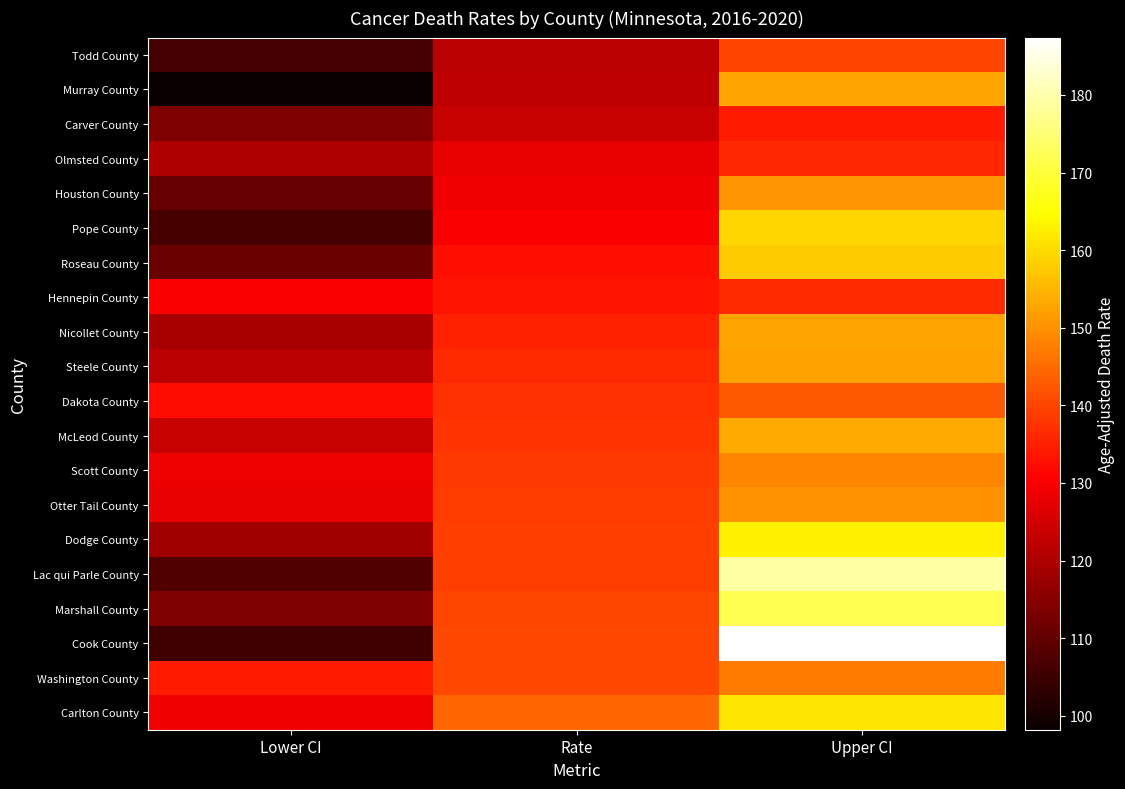

Which series has the widest spread of values?

Cook County